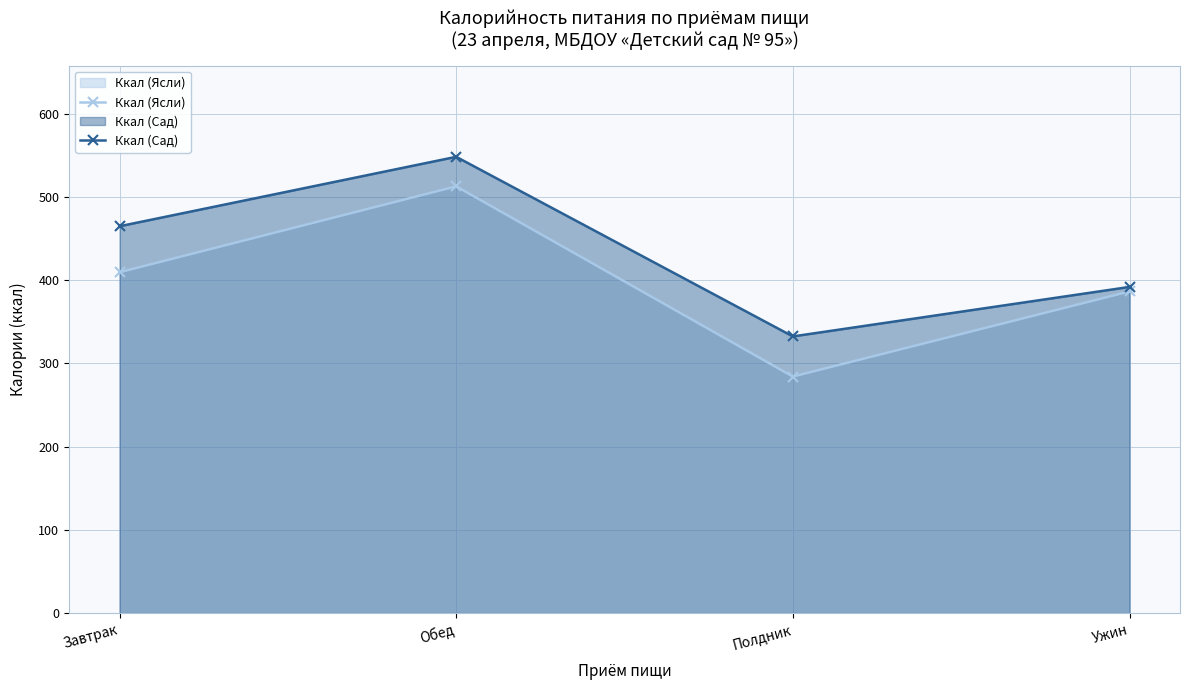

The Ккал (Сад) series shows 464.9 at Завтрак. True or false?

True